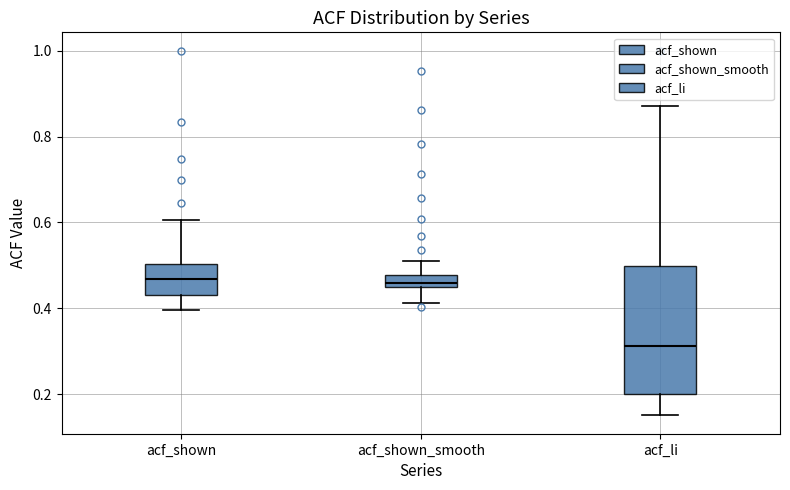

Which box is the tallest, from its lower edge to its upper edge?

acf_li